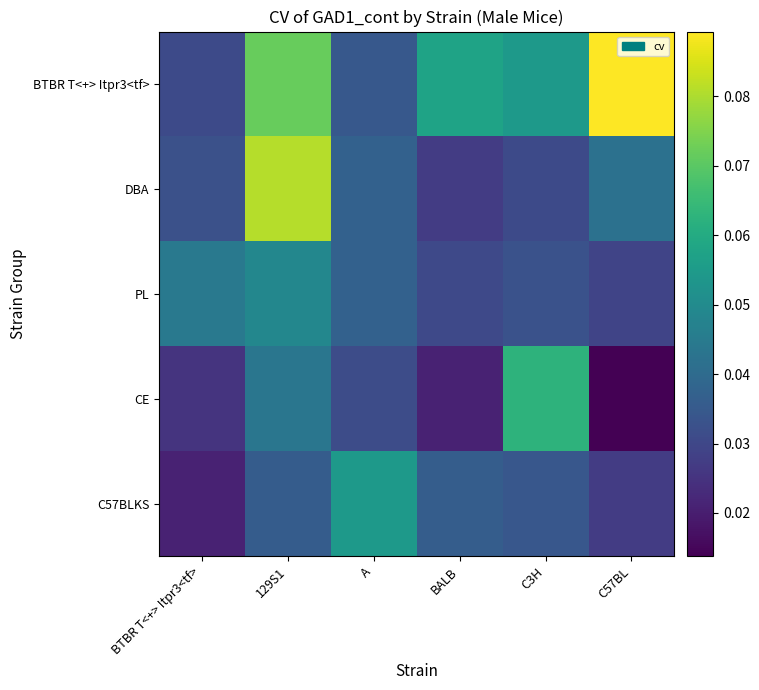

Which series changed the most between 129S1 and BALB?

DBA